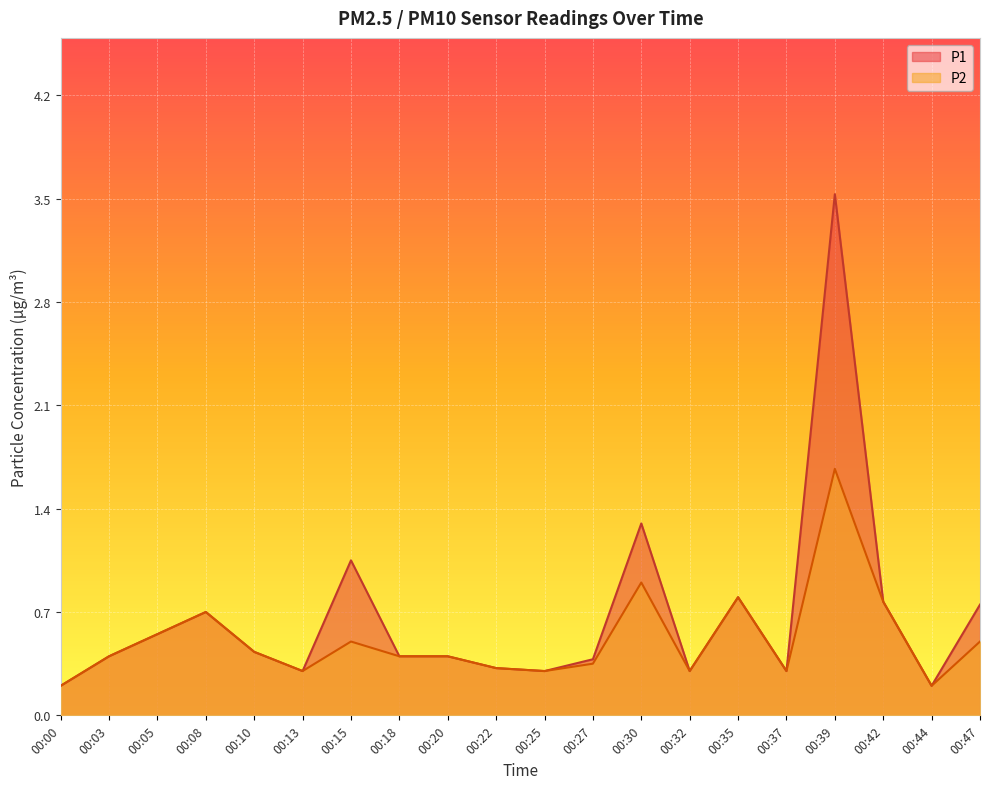

True or false: P1 and P2 cross at least once.

False